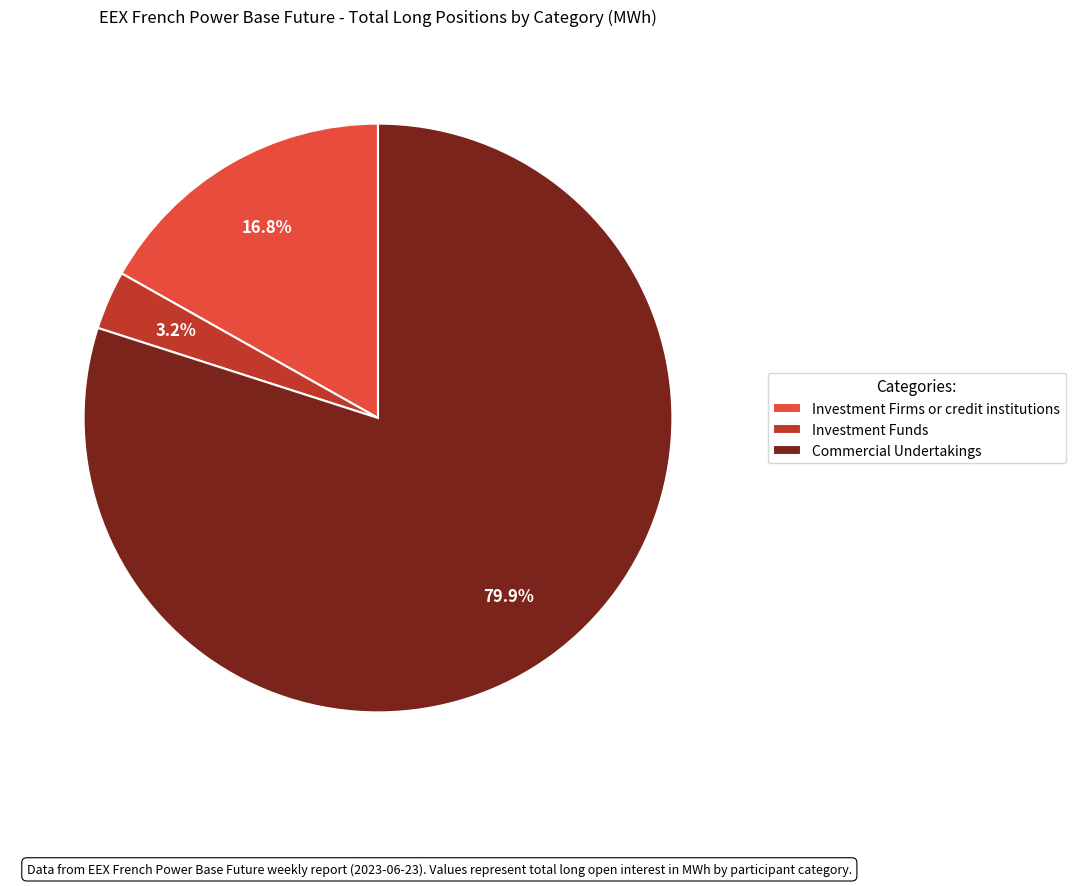

Rank the categories by value from lowest to highest.

Investment Funds, Investment Firms or credit institutions, Commercial Undertakings